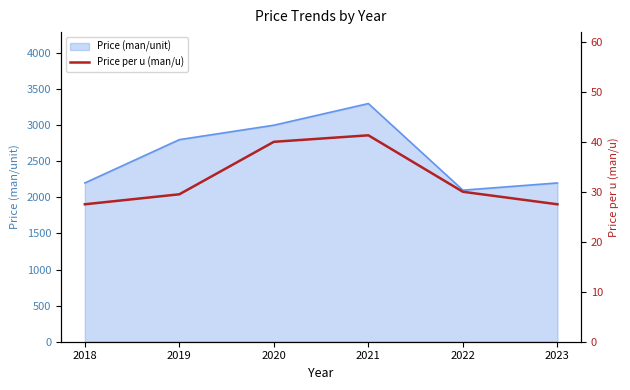

Which category has the highest value in the Price (man/unit) series?

2021